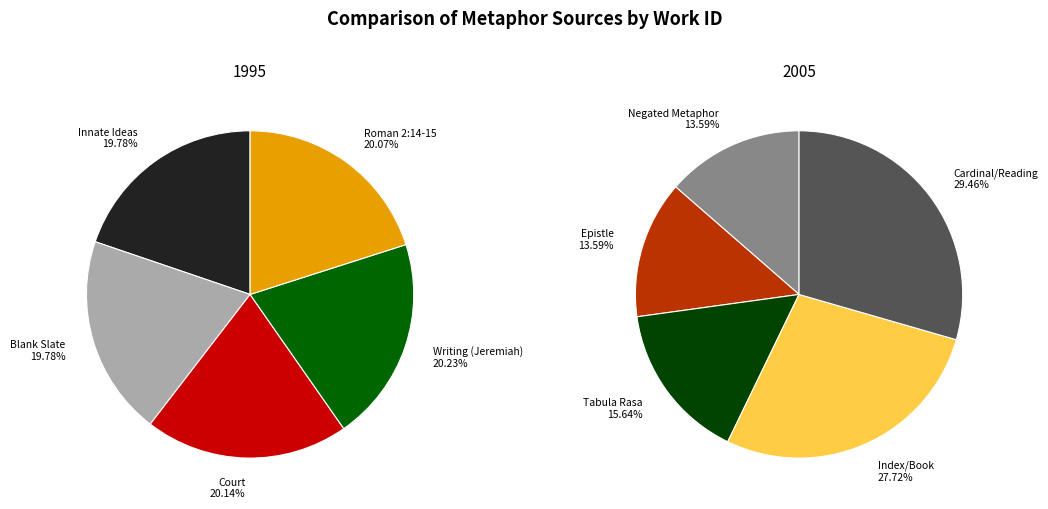

The Index/Book slice represents 28% of the pie. True or false?

False